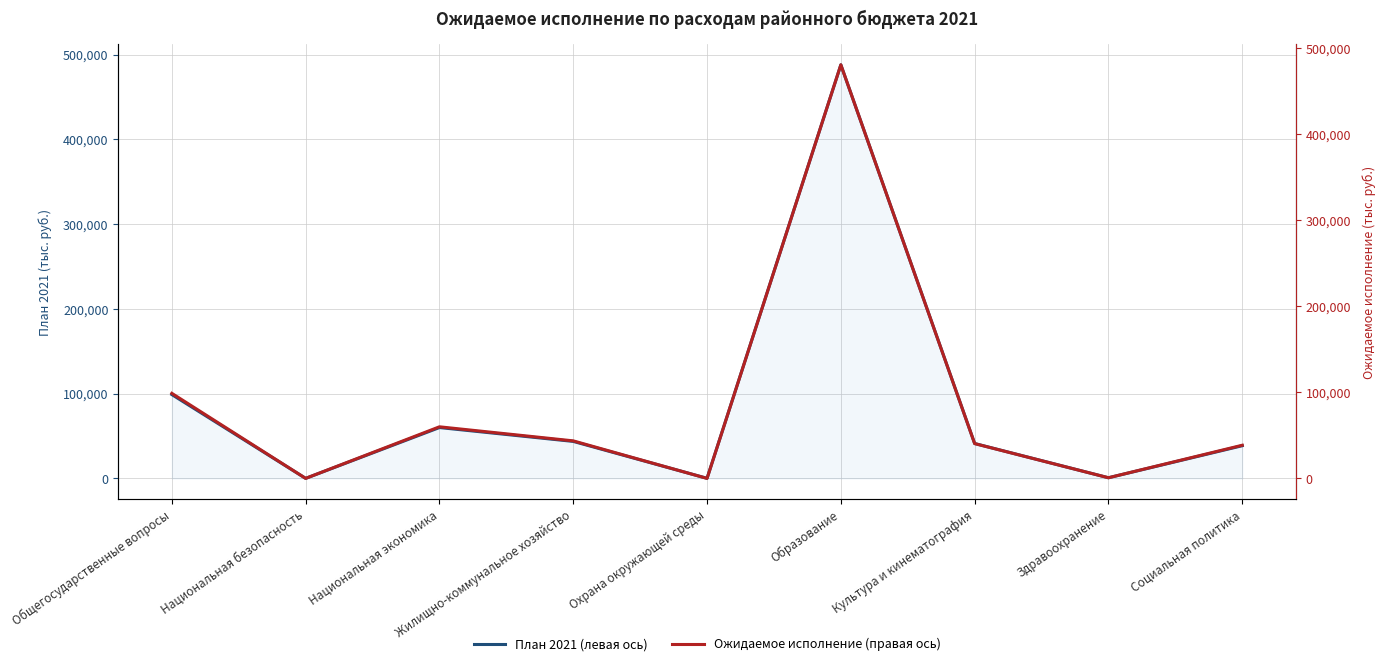

Reading left to right, list all the values displayed in this chart.

План 2021 (левая ось): 98925.5	50.0	60012.7	43662.5	118.0	487931.9	41193.0	781.0	38581.8
Ожидаемое исполнение (правая ось): 98925.5	49.8	60012.7	43662.5	5.8	480876.5	40476.5	781.0	38581.8